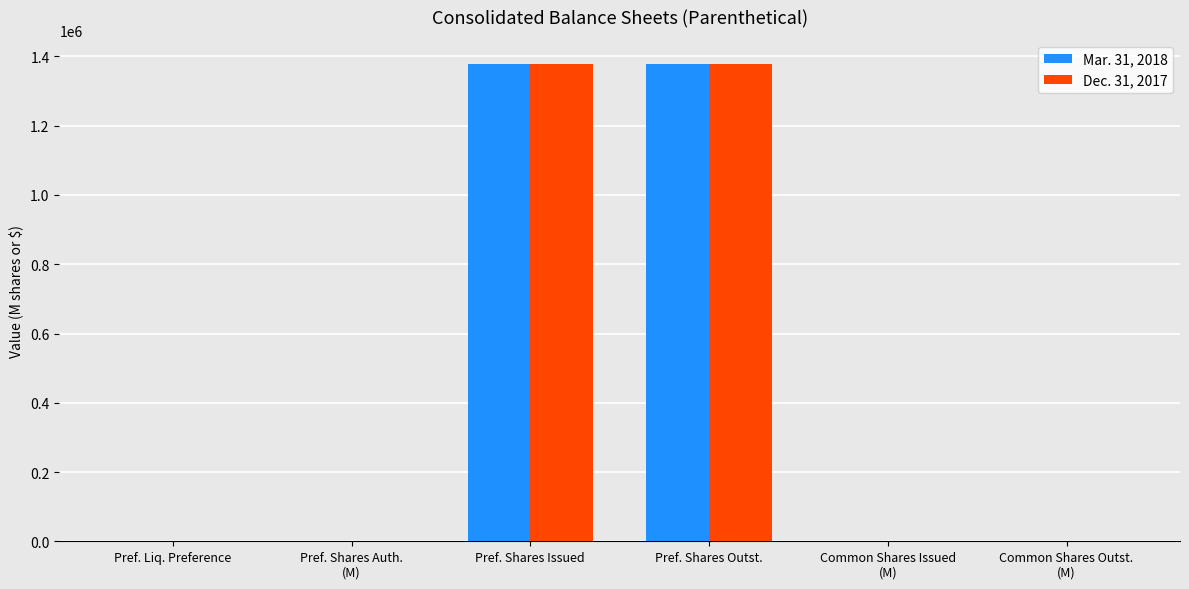

Where does the Dec. 31, 2017 series first go above 532?

Pref. Shares Issued